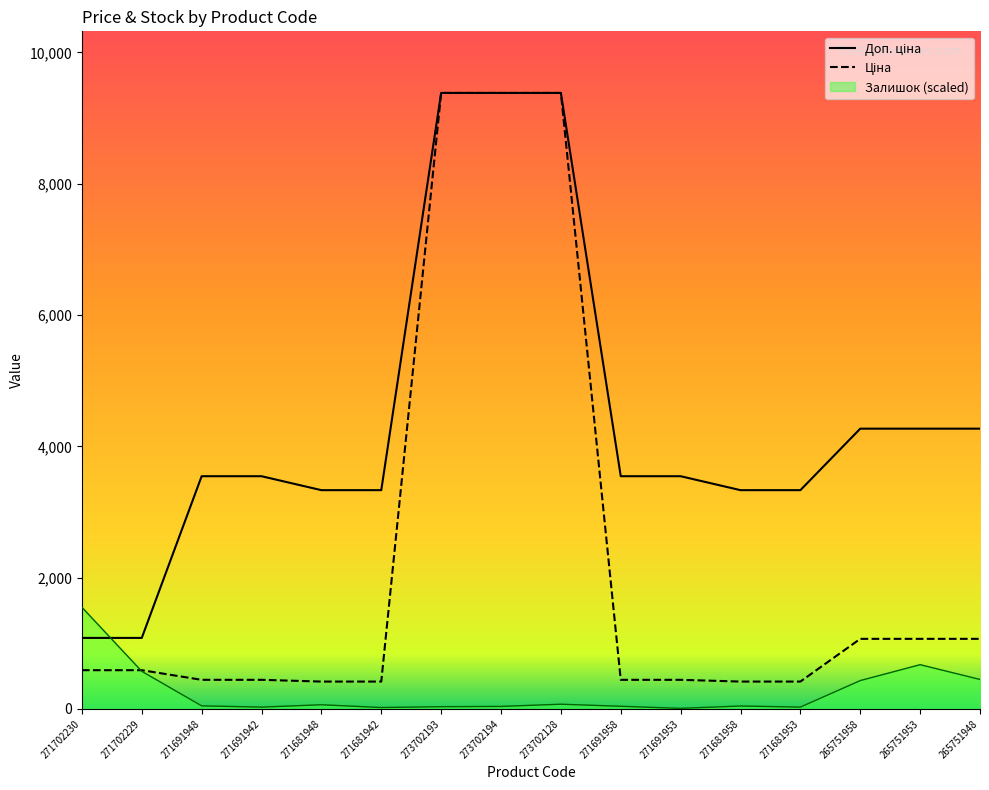

What is the approximate value of Залишок at 271681948?

63.2